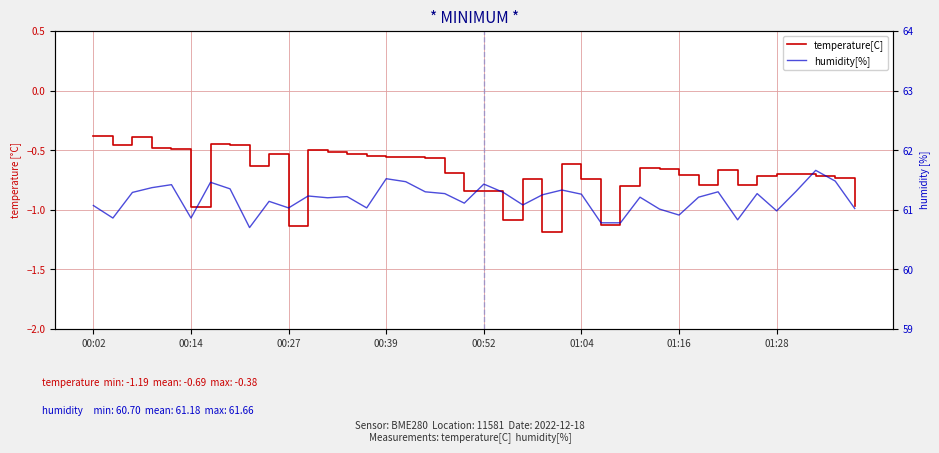

Does the chart display data point markers on the line(s)?

No